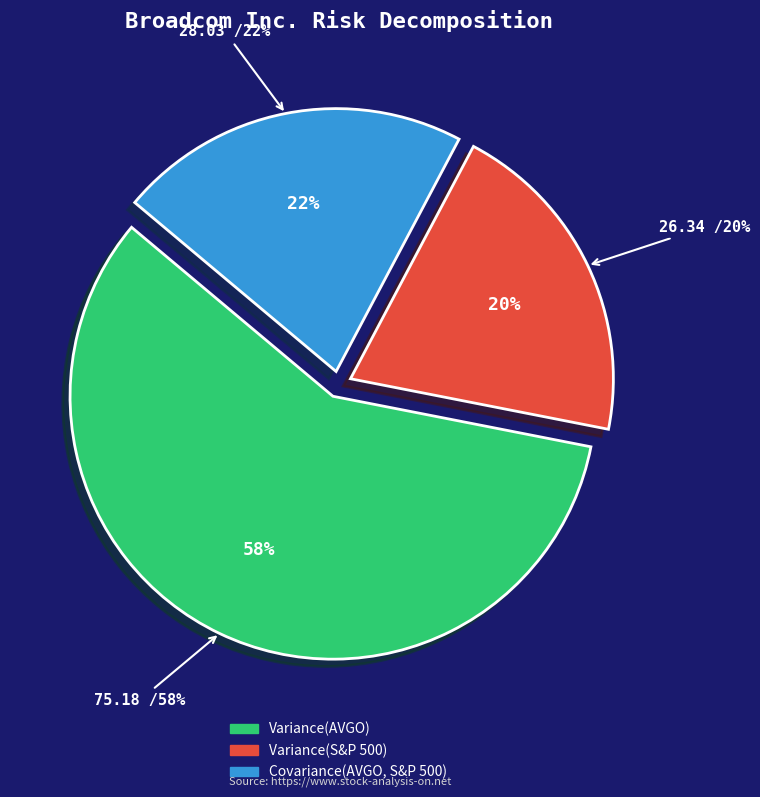

Rank the categories by value from lowest to highest.

Variance(S&P 500), Covariance(AVGO, S&P 500), Variance(AVGO)